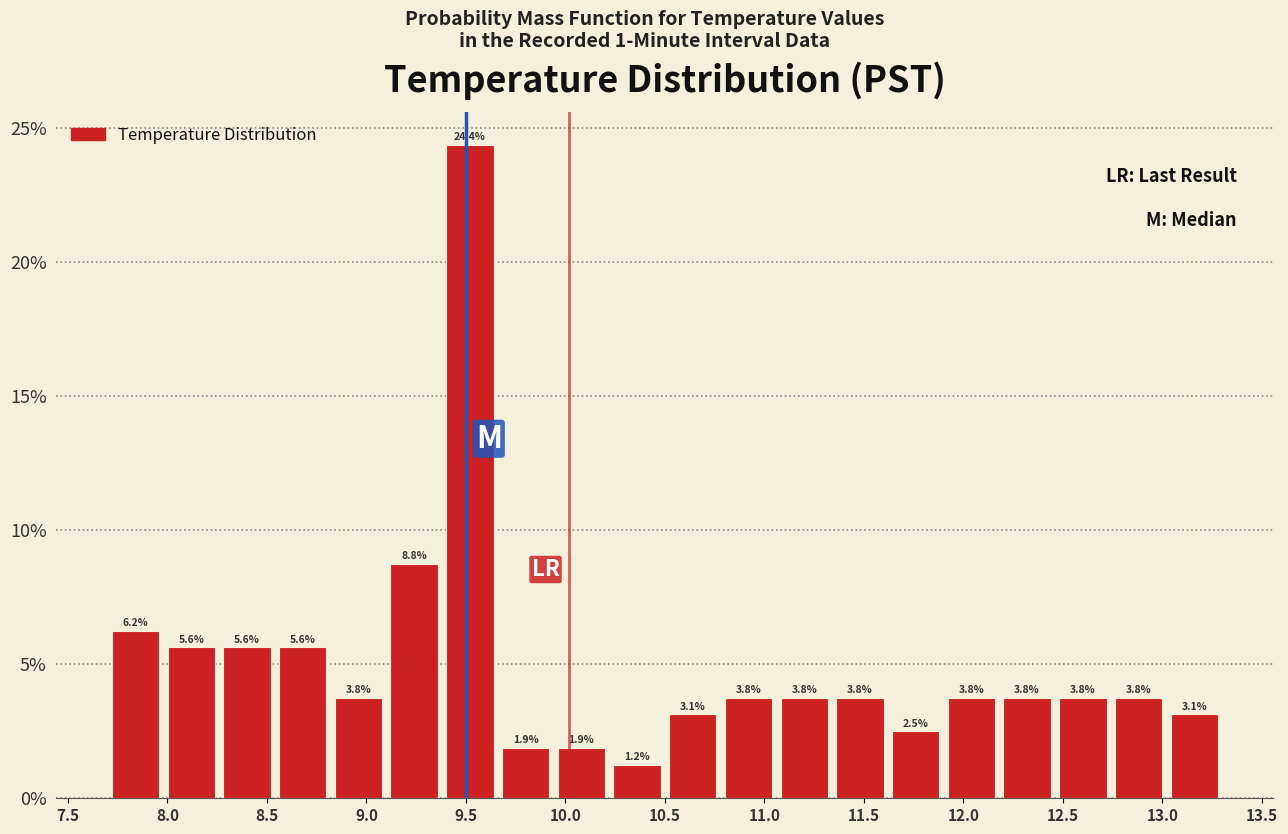

Reading left to right, transcribe this chart: for each bar, give the range it covers on the x-axis and its height. The bar edges are not printed on the chart, so give them approximately, as read against the axis.

7.70 to 7.98: 6.2
7.98 to 8.26: 5.6
8.26 to 8.54: 5.6
8.54 to 8.82: 5.6
8.82 to 9.10: 3.8
9.10 to 9.38: 8.8
9.38 to 9.66: 24.4
9.66 to 9.94: 1.9
9.94 to 10.22: 1.9
10.22 to 10.50: 1.2
10.50 to 10.78: 3.1
10.78 to 11.06: 3.8
11.06 to 11.34: 3.8
11.34 to 11.62: 3.8
11.62 to 11.90: 2.5
11.90 to 12.18: 3.8
12.18 to 12.46: 3.8
12.46 to 12.74: 3.8
12.74 to 13.02: 3.8
13.02 to 13.30: 3.1